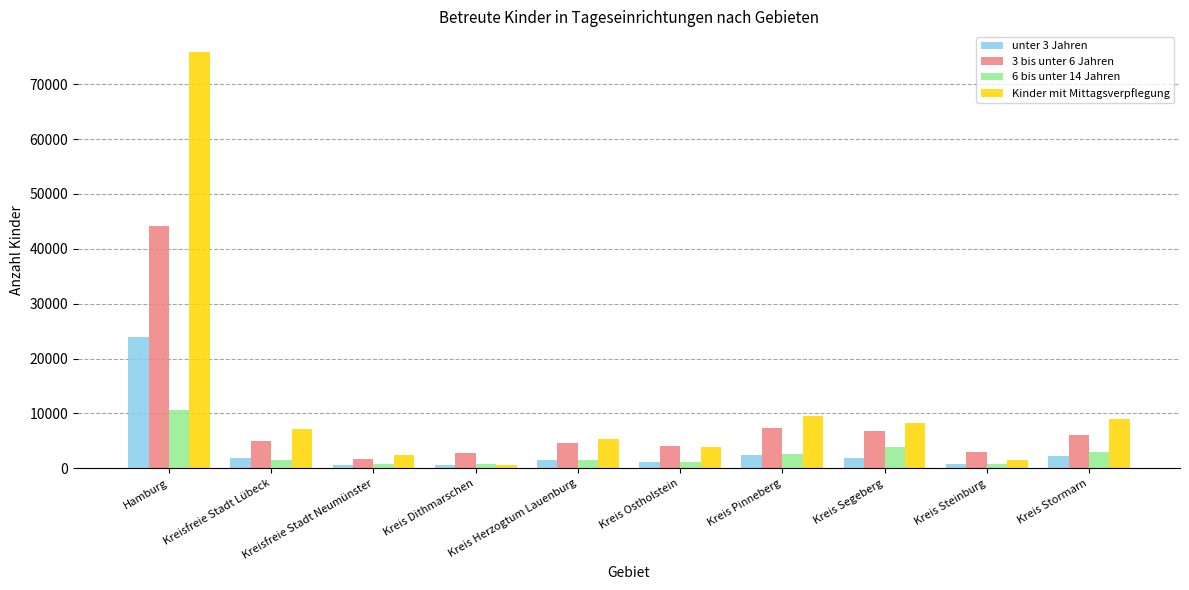

The Kinder mit Mittagsverpflegung series shows 7216 at Kreisfreie Stadt Lübeck. True or false?

True